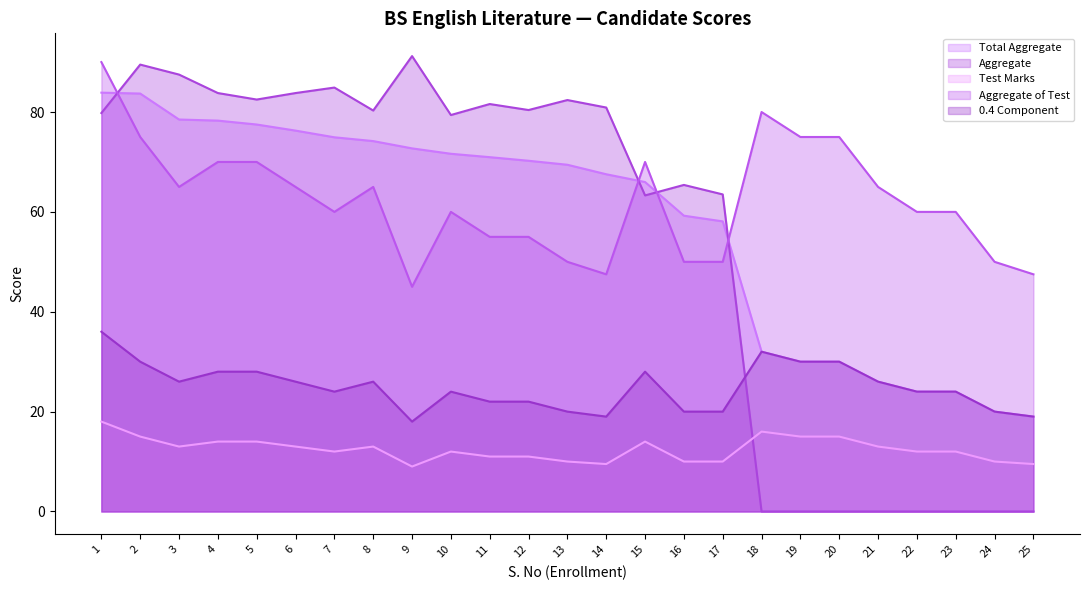

Reading right to left, extract all data points from this chart.

Total Aggregate: 19.0	20.0	24.0	24.0	26.0	30.0	30.0	32.0	58.1	59.2	66.0	67.5	69.4	70.2	71.0	71.6	72.7	74.2	74.9	76.3	77.5	78.3	78.5	83.7	83.9
Aggregate: 0.0	0.0	0.0	0.0	0.0	0.0	0.0	0.0	63.5	65.4	63.3	80.9	82.4	80.4	81.6	79.4	91.2	80.3	84.9	83.8	82.5	83.8	87.5	89.5	79.8
Test Marks: 47.5	50.0	60.0	60.0	65.0	75.0	75.0	80.0	50.0	50.0	70.0	47.5	50.0	55.0	55.0	60.0	45.0	65.0	60.0	65.0	70.0	70.0	65.0	75.0	90.0
Aggregate of Test: 9.5	10.0	12.0	12.0	13.0	15.0	15.0	16.0	10.0	10.0	14.0	9.5	10.0	11.0	11.0	12.0	9.0	13.0	12.0	13.0	14.0	14.0	13.0	15.0	18.0
0.4 Component: 19.0	20.0	24.0	24.0	26.0	30.0	30.0	32.0	20.0	20.0	28.0	19.0	20.0	22.0	22.0	24.0	18.0	26.0	24.0	26.0	28.0	28.0	26.0	30.0	36.0